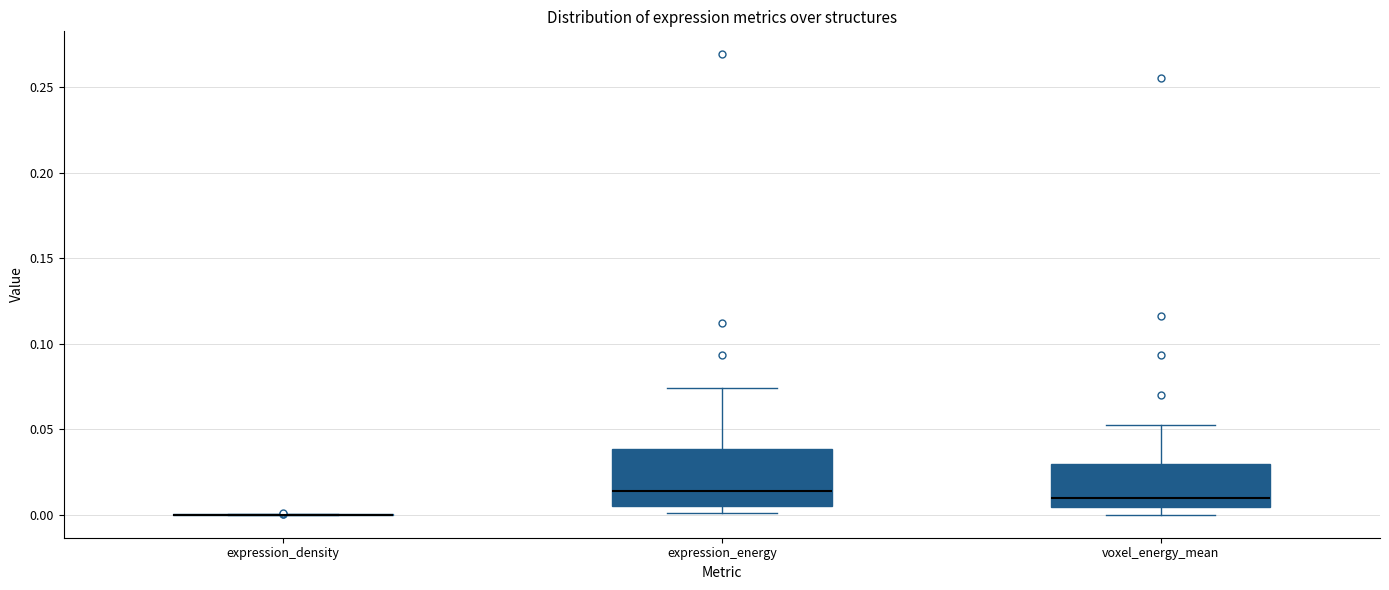

Reading left to right, transcribe this box plot: for each box, give where its median line is, the range the box spans, and where its two whiskers end, as read against the y-axis. The values are not printed on the chart, so give them approximately, as read against the axis.

expression_density: box collapsed to a line at 0.000, whiskers 0.000 to 0.000
expression_energy: median 0.015, box 0.005 to 0.040, whiskers 0.000 to 0.075
voxel_energy_mean: median 0.010, box 0.005 to 0.030, whiskers 0.000 to 0.050